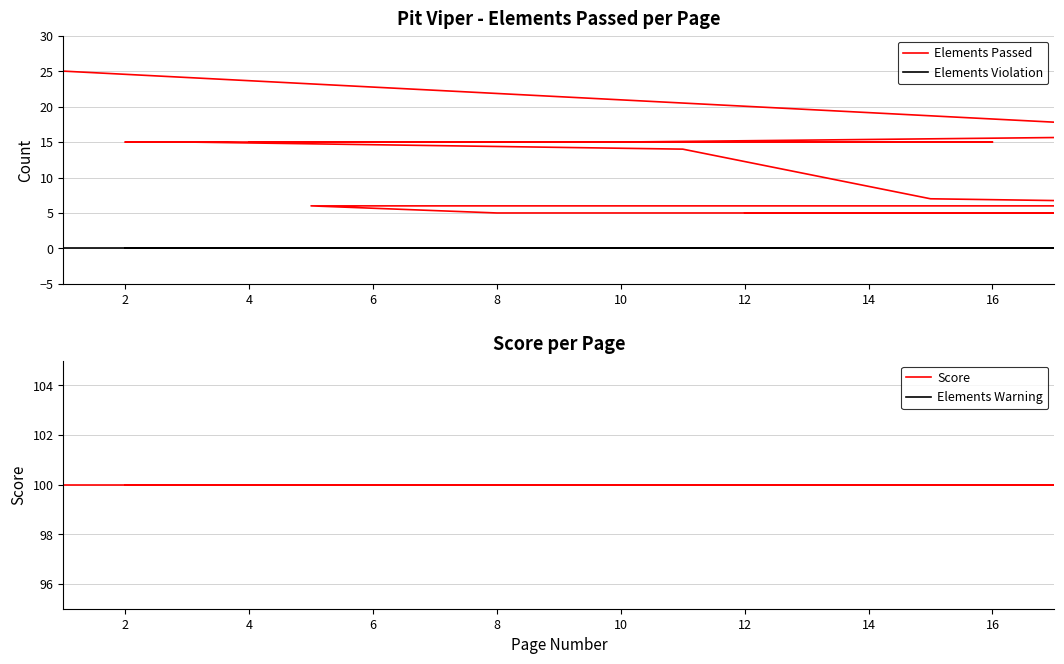

Between 6 and 14, which is larger?

6